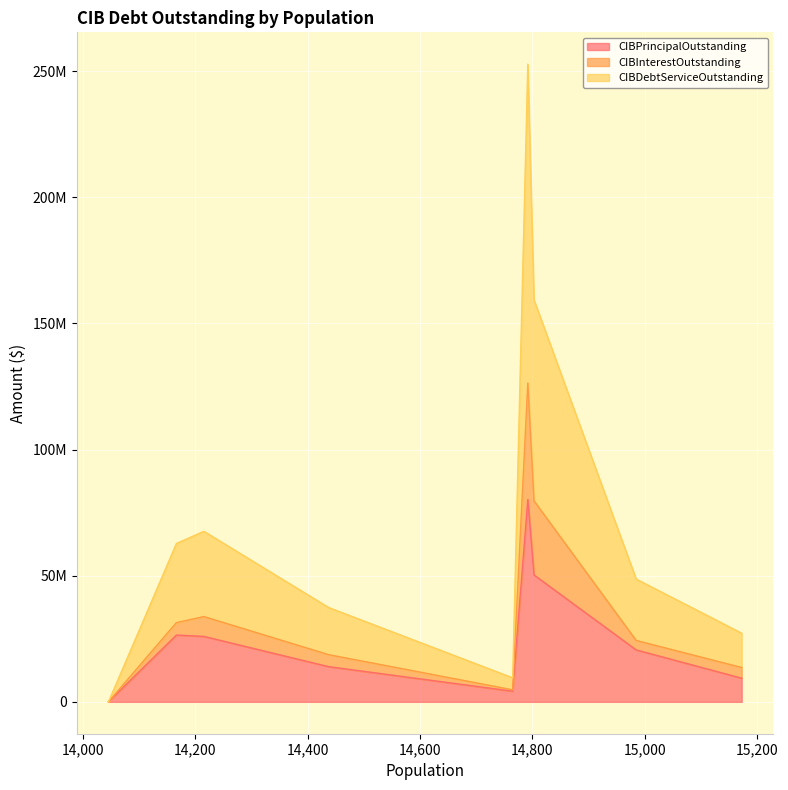

The value of CIBInterestOutstanding at Lockhart is 3751339.5. True or false?

True